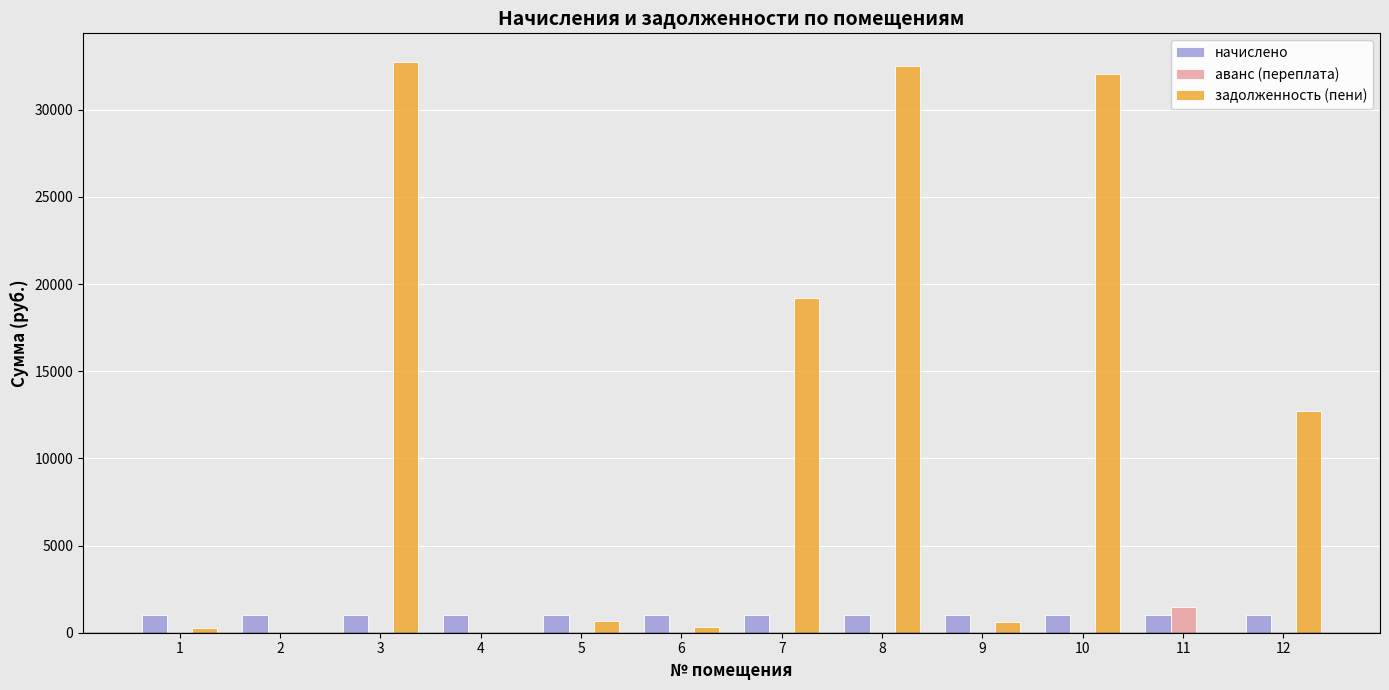

The value of начислено at 7 is 1010.0. True or false?

True